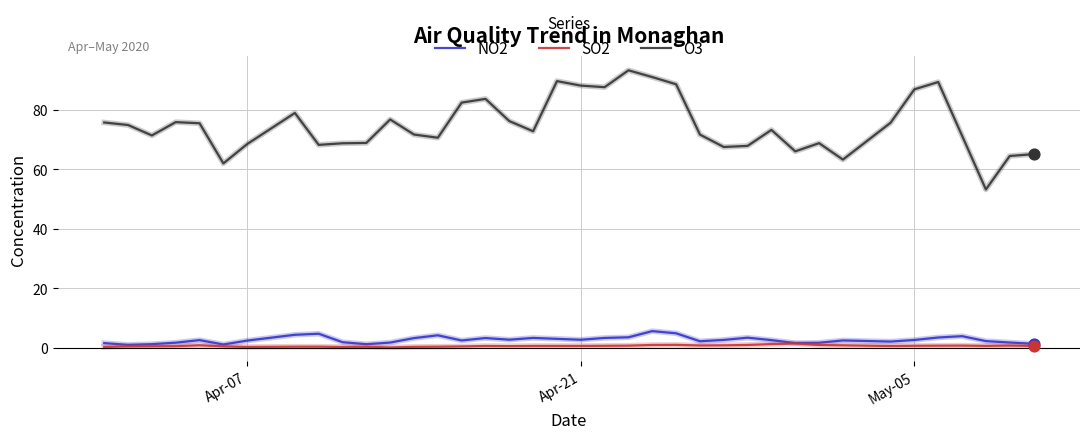

At how many categories does at least one series exceed 38?

38